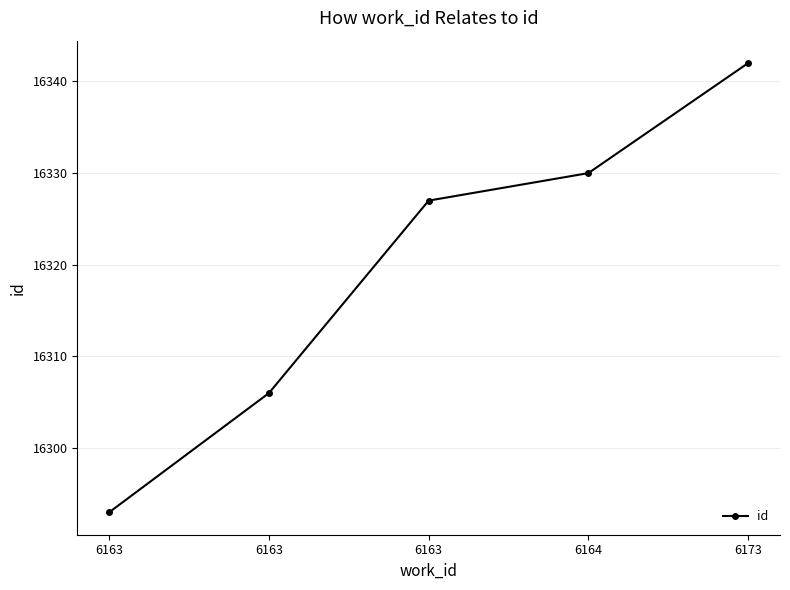

Reading right to left, extract all data points from this chart.

6173=16342	6164=16330	6163=16327	6163=16306	6163=16293